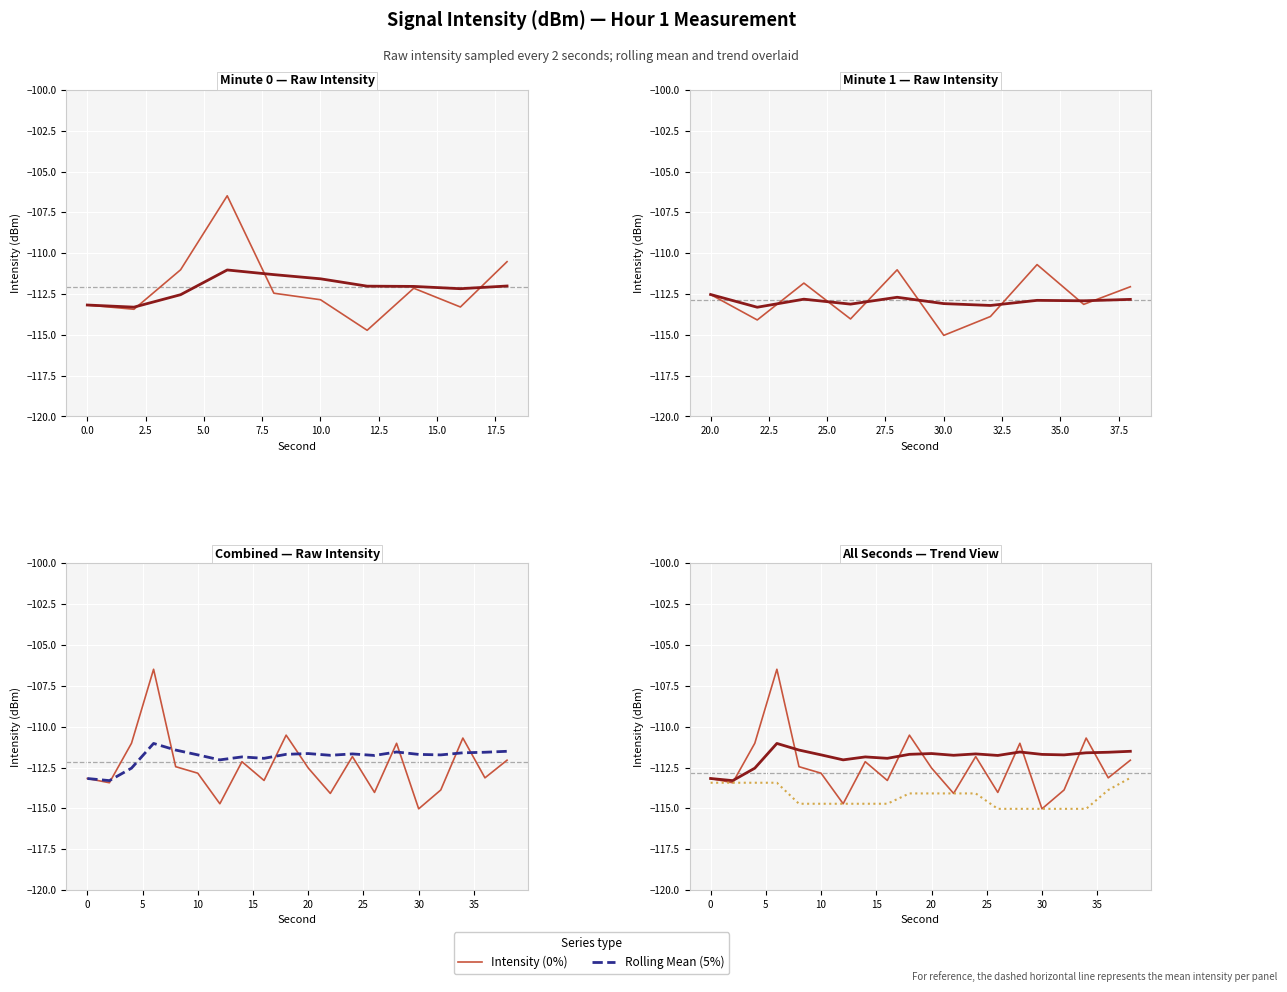

True or false: Rolling Mean (1%) and Rolling Mean (5%) cross at least once.

False